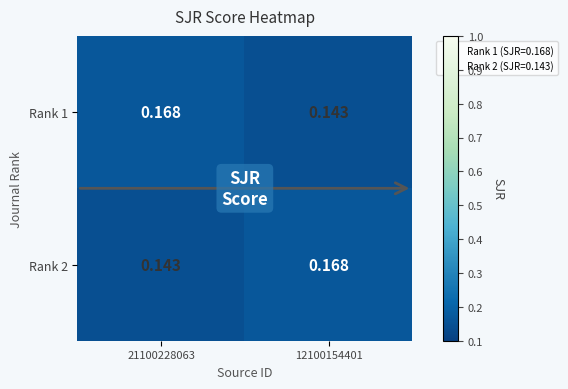

Is the value of Rank 1 at 12100154401 greater than the value of Rank 2 at 12100154401?

No